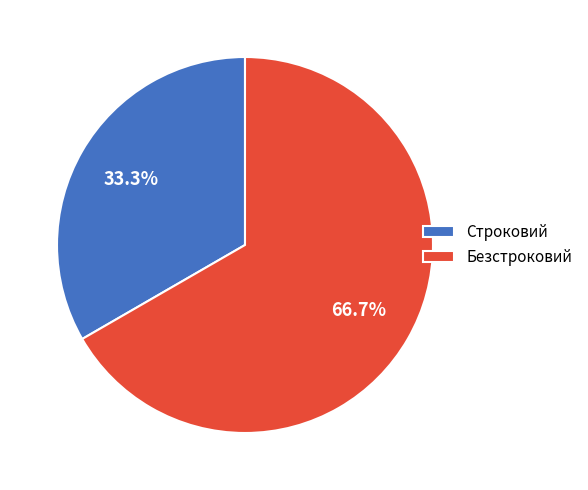

How many segments does this pie chart have?

2